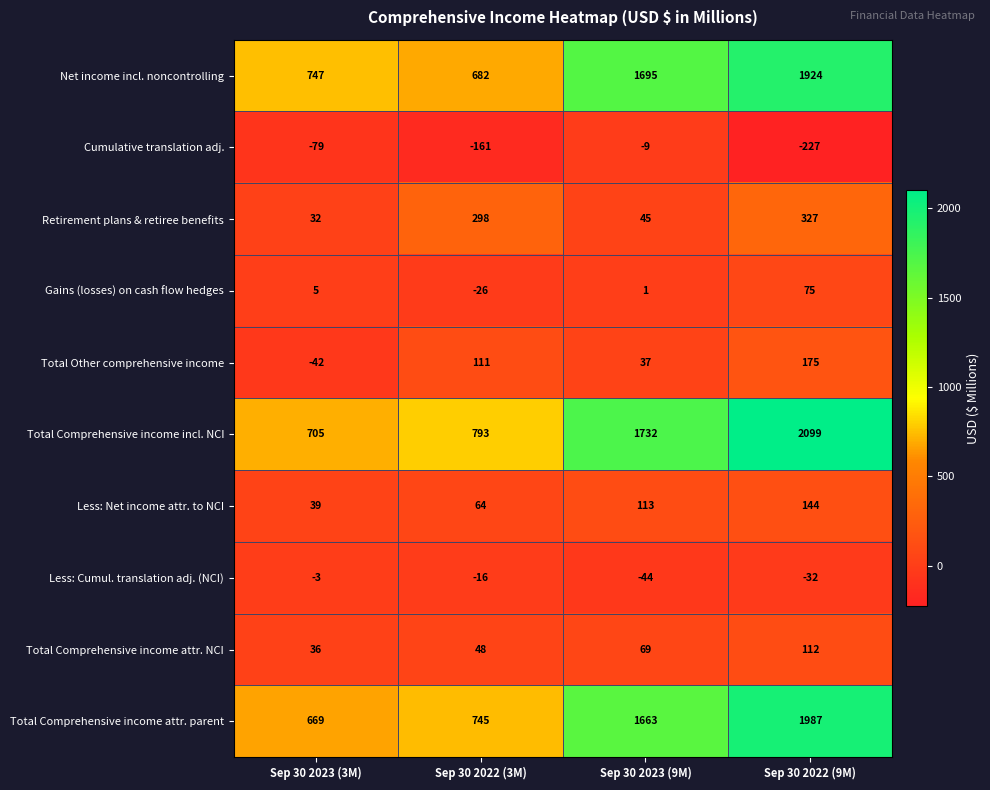

Count the number of data series in this chart.

10